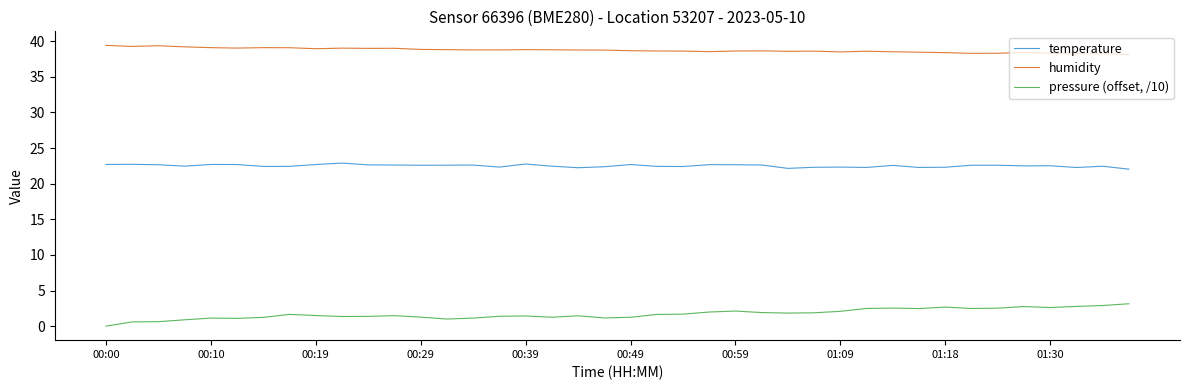

At how many categories does at least one series exceed 14?

40